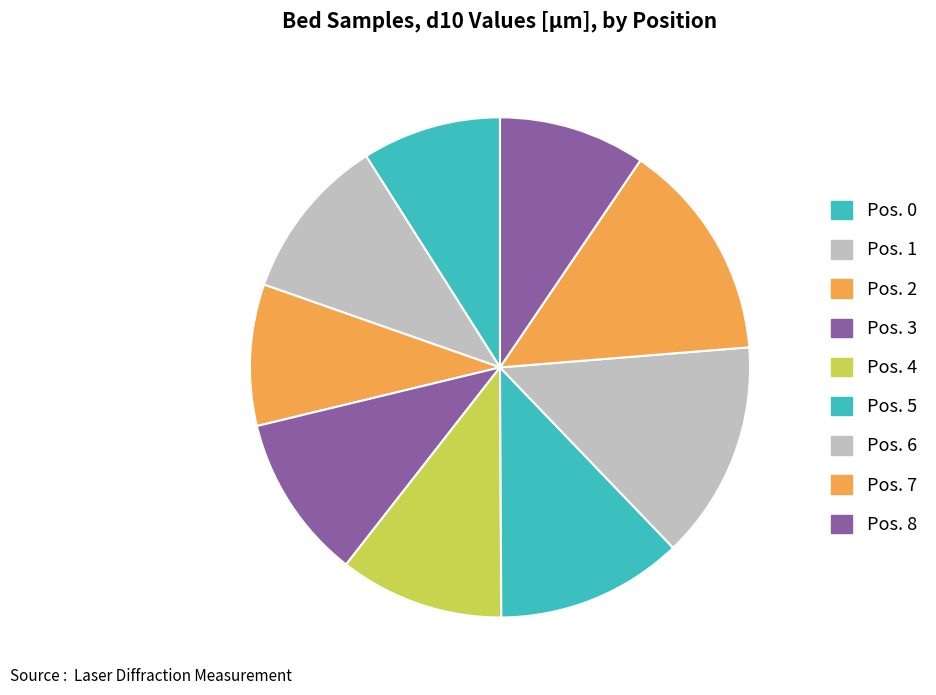

What percentage do Pos. 1 and Pos. 7 together represent?

24.9%